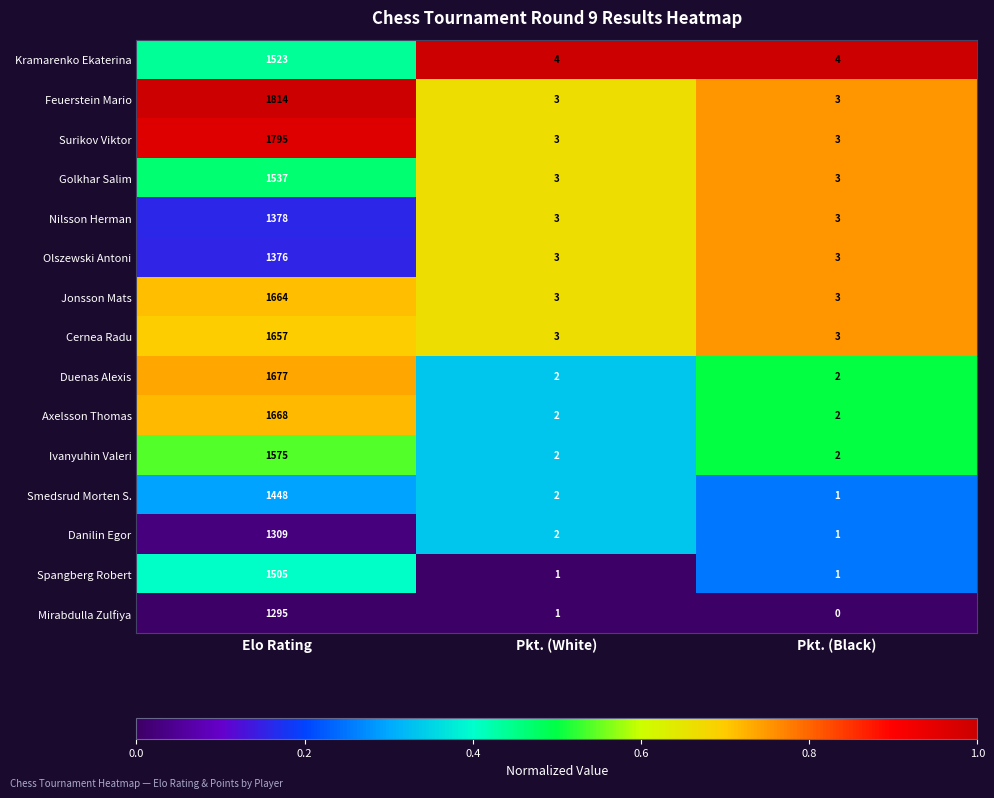

What is the sum of the Jonsson Mats values at Pkt. (Black) and Elo Rating?

1667